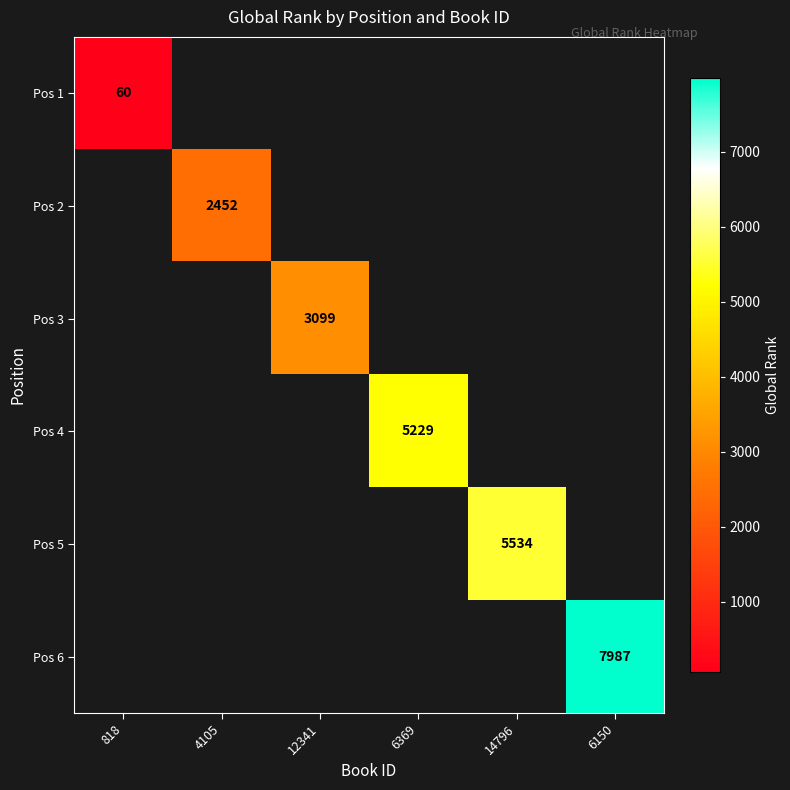

True or false: Pos 1 has a value of 60 at 818.

True